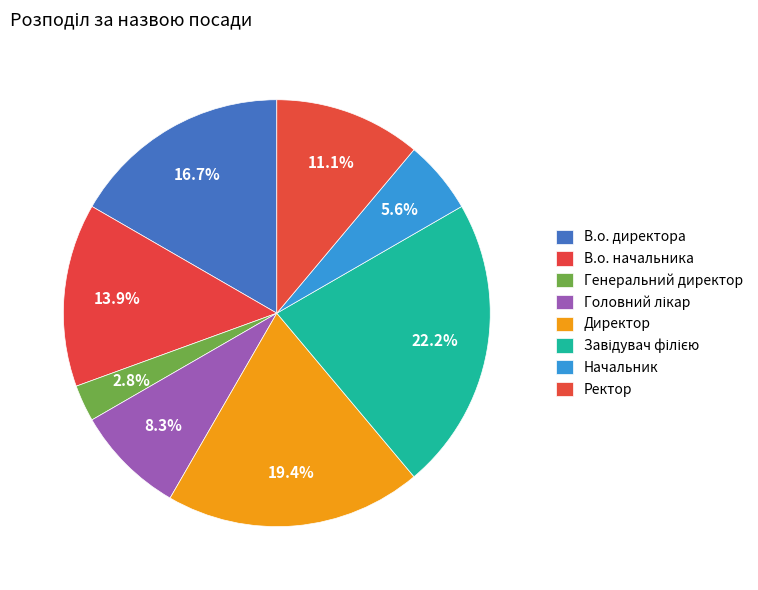

How many slices are in this pie chart?

8